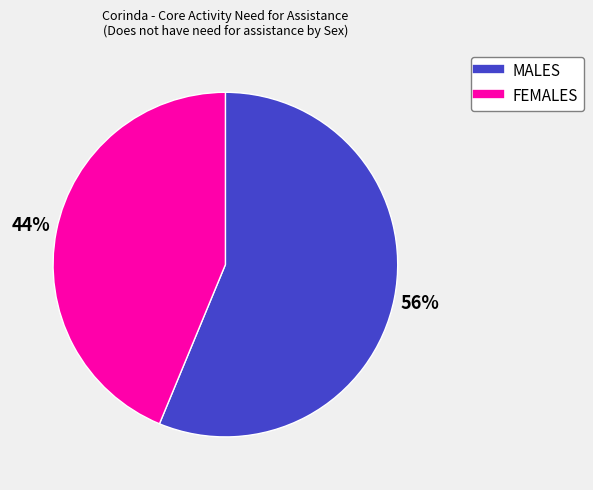

Combined, do MALES and FEMALES account for over 50%?

Yes